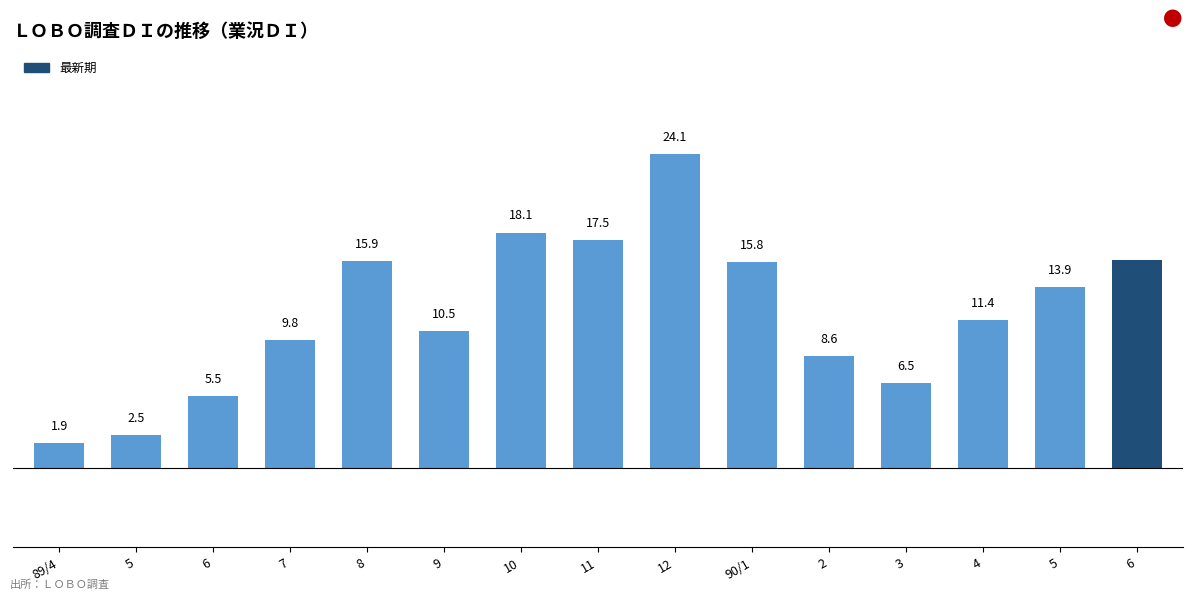

List the labels in order of value, smallest first.

89/4, 5, 6, 3, 2, 7, 9, 4, 5, 90/1, 8, 6, 11, 10, 12